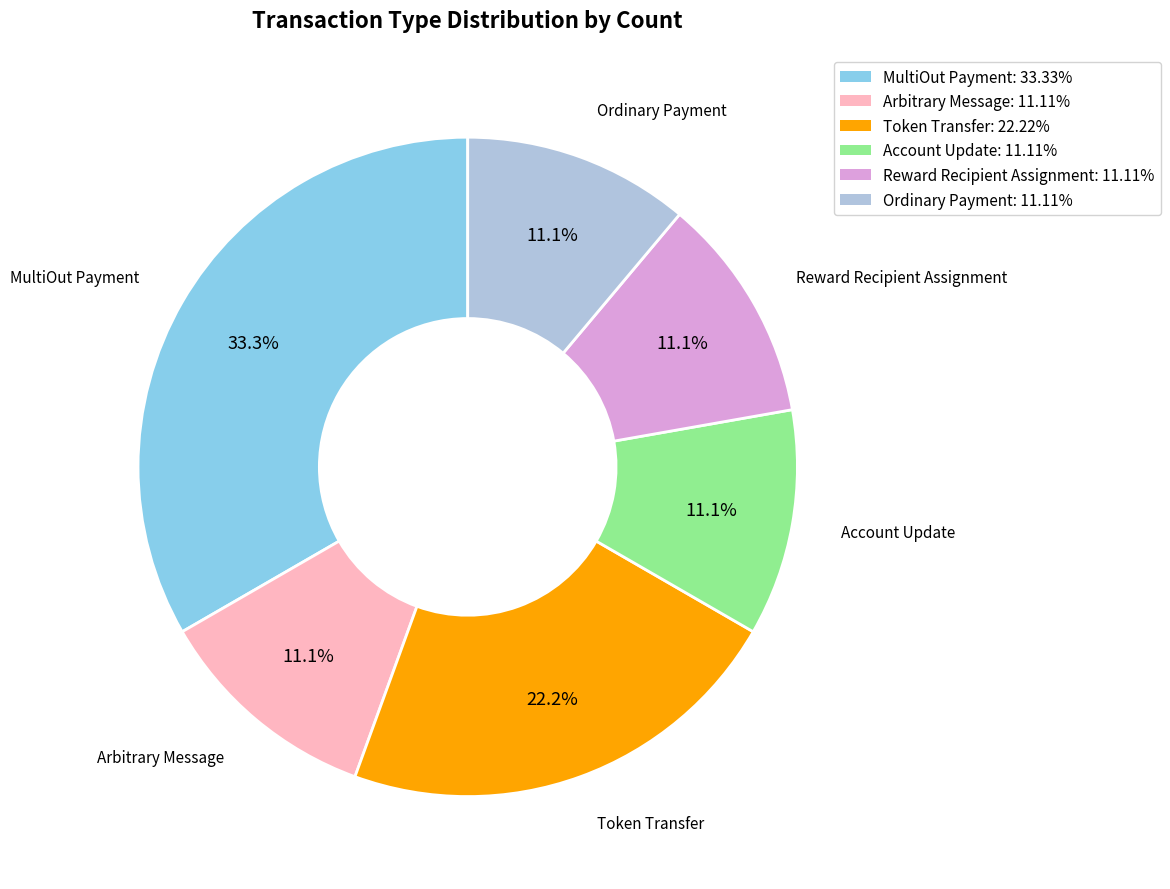

Is there any slice that represents more than half of the pie?

No